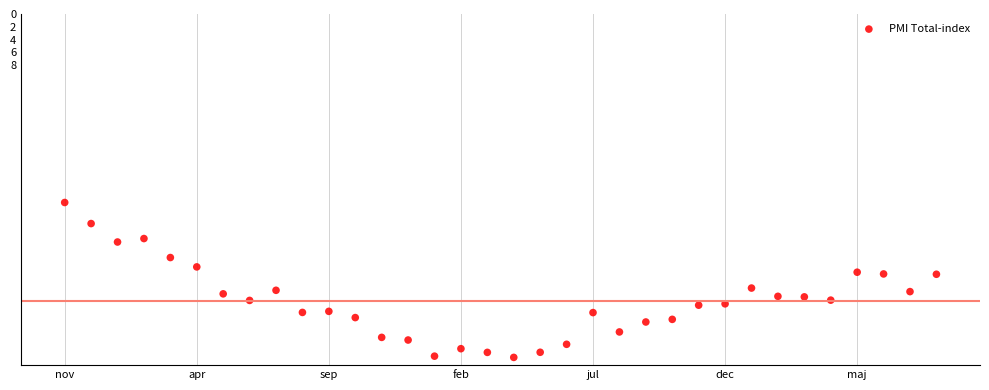

What is the range of Y values (max minus min)?

24.3